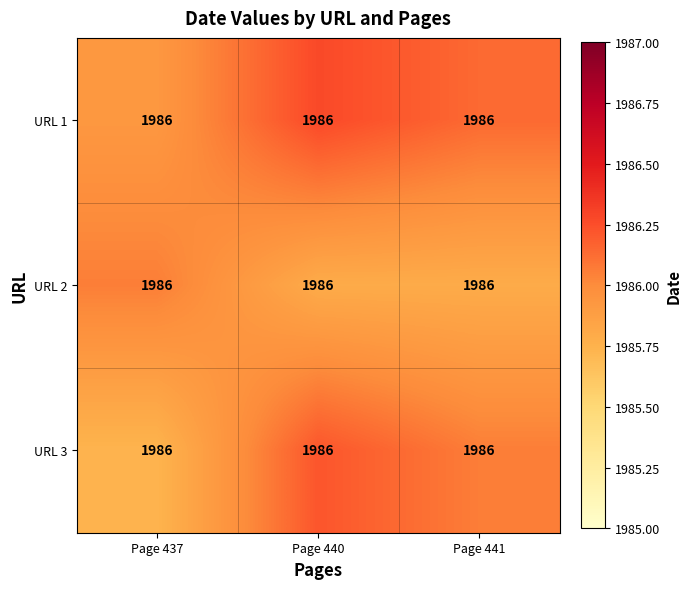

What is the spread (max minus min) of values at Page 440?

0.5